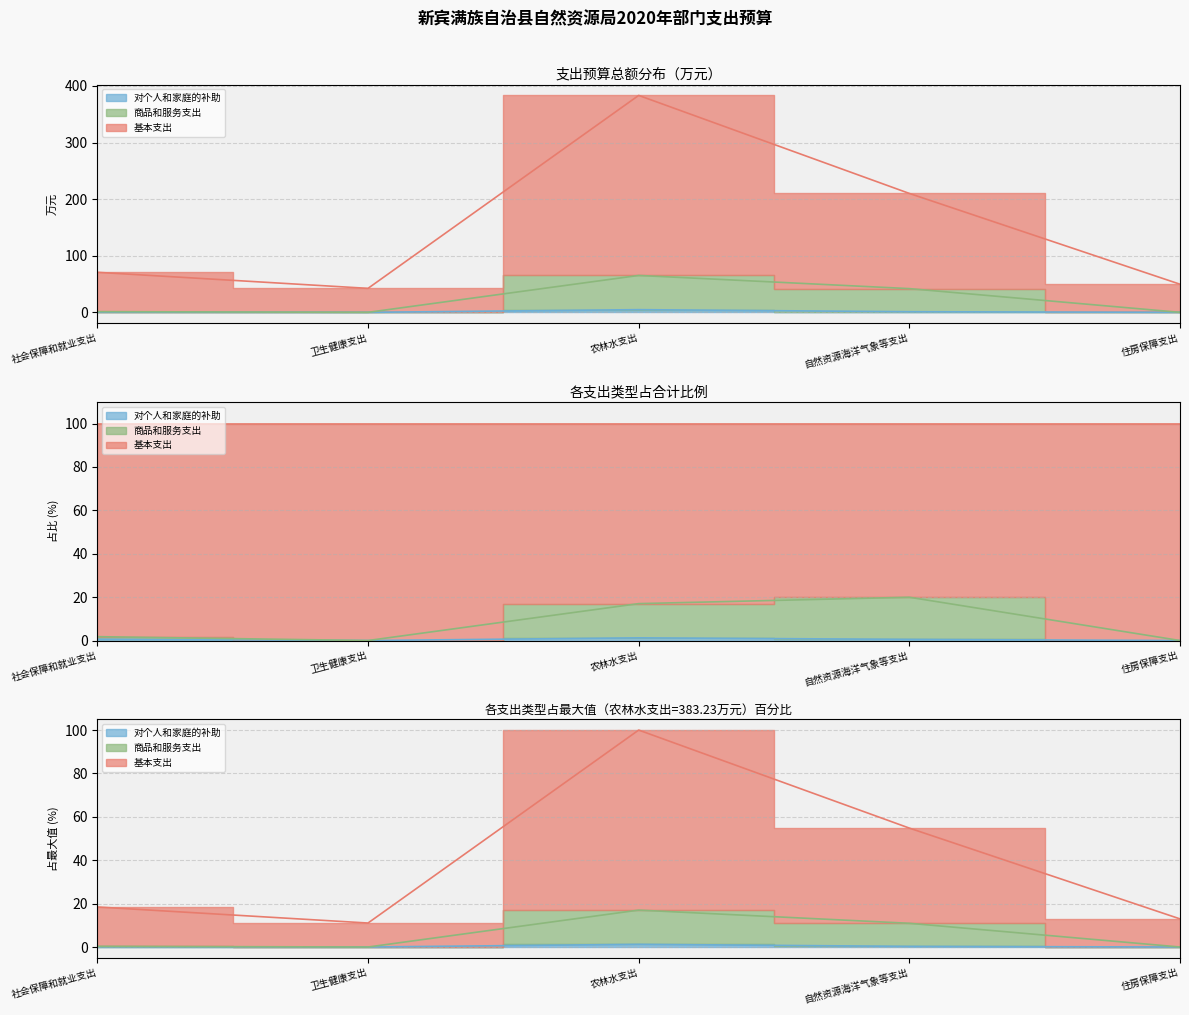

Rank the categories by 对个人和家庭的补助 value from lowest to highest.

卫生健康支出, 住房保障支出, 社会保障和就业支出, 自然资源海洋气象等支出, 农林水支出